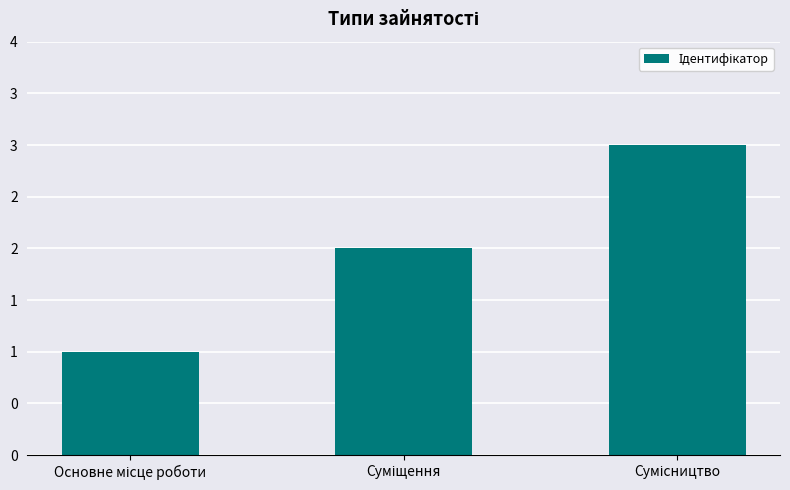

Does the chart contain any negative values?

No